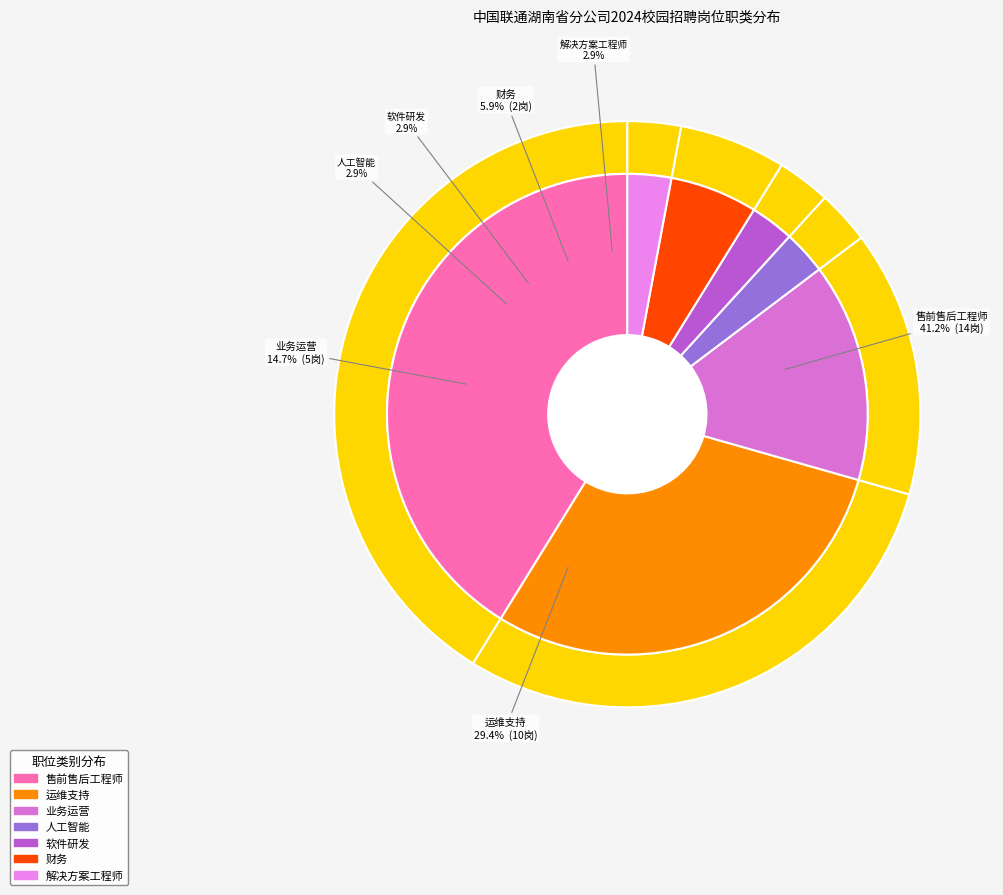

What is the total percentage of 软件研发 and 运维支持?

32.4%